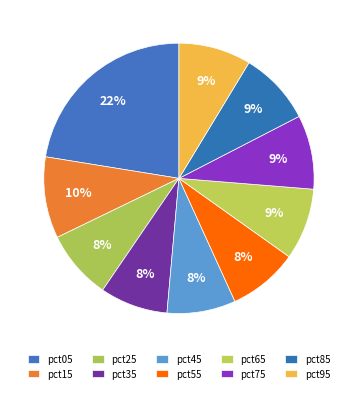

Count the number of slices in the pie.

10